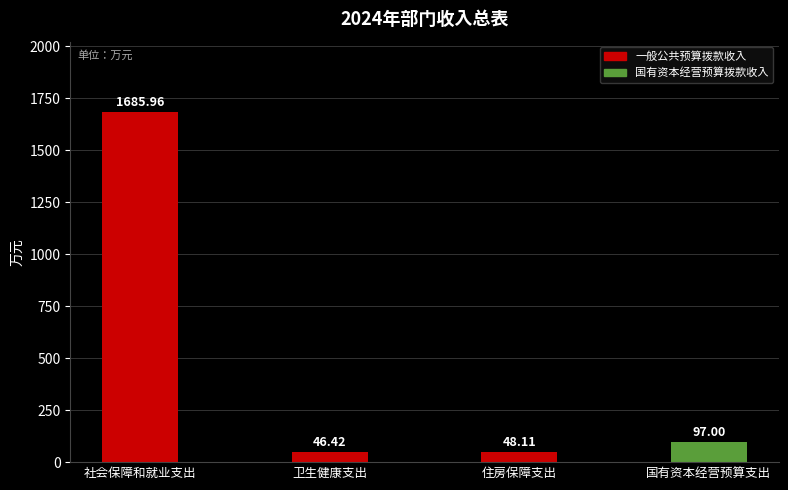

Reading right to left, transcribe all the data shown in this chart.

97.0	48.1	46.4	1686.0